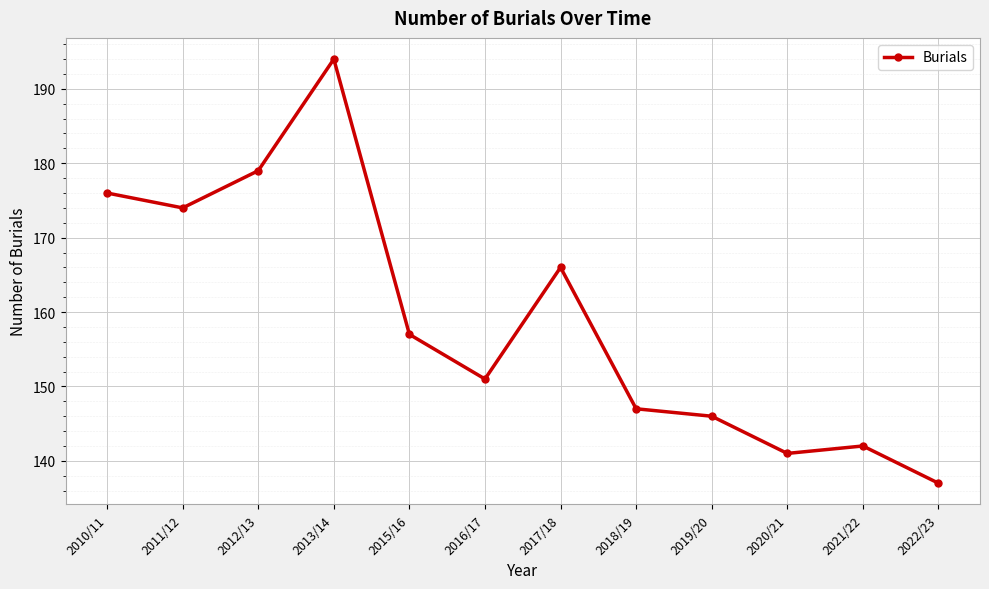

How many categories are shown in the chart?

12